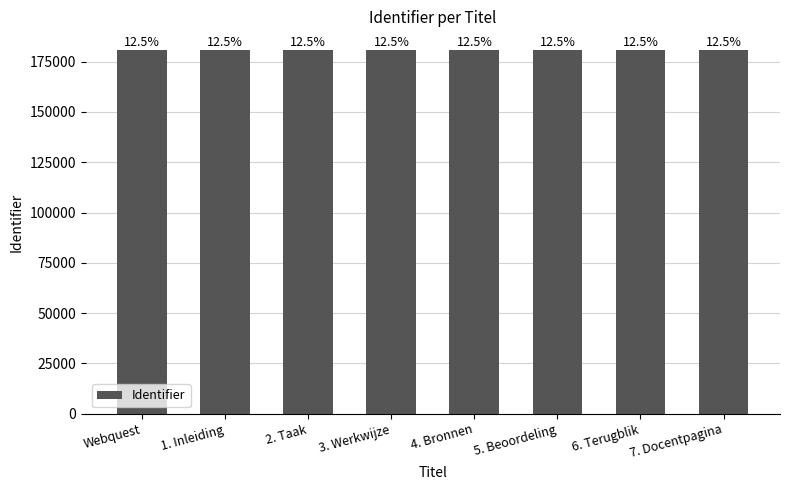

Rank the categories by value from highest to lowest.

7. Docentpagina, 6. Terugblik, 5. Beoordeling, 4. Bronnen, 3. Werkwijze, 2. Taak, 1. Inleiding, Webquest